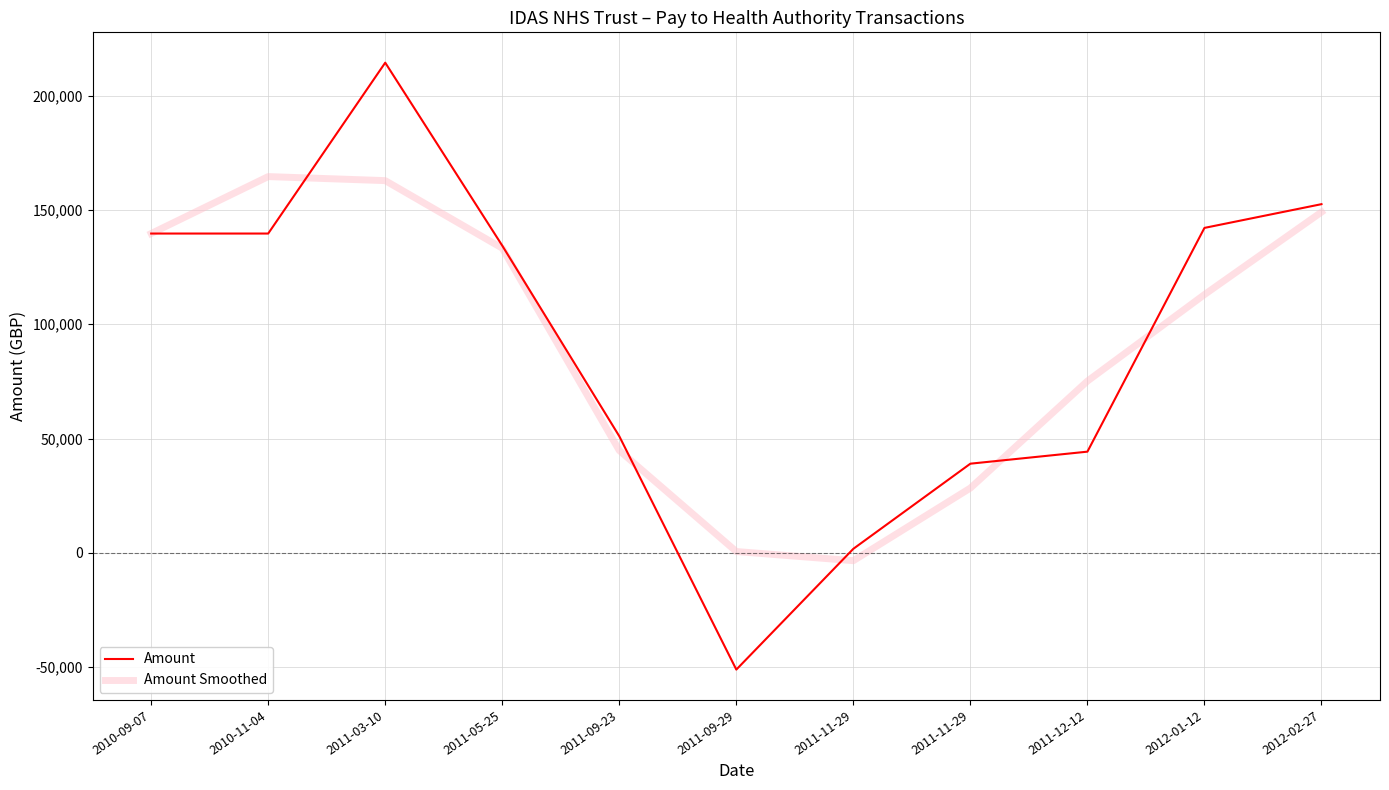

After their last crossing, which series has the higher values: Amount Smoothed or Amount?

Amount